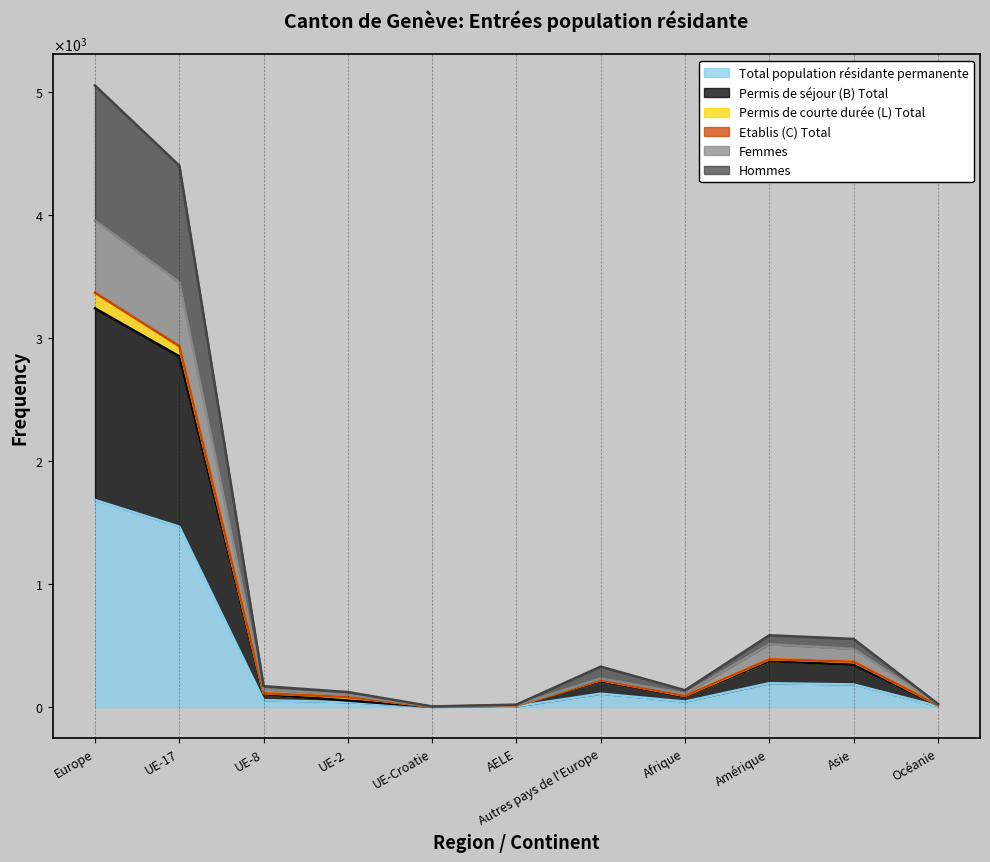

Which category has the lowest value in the Hommes series?

UE-Croatie